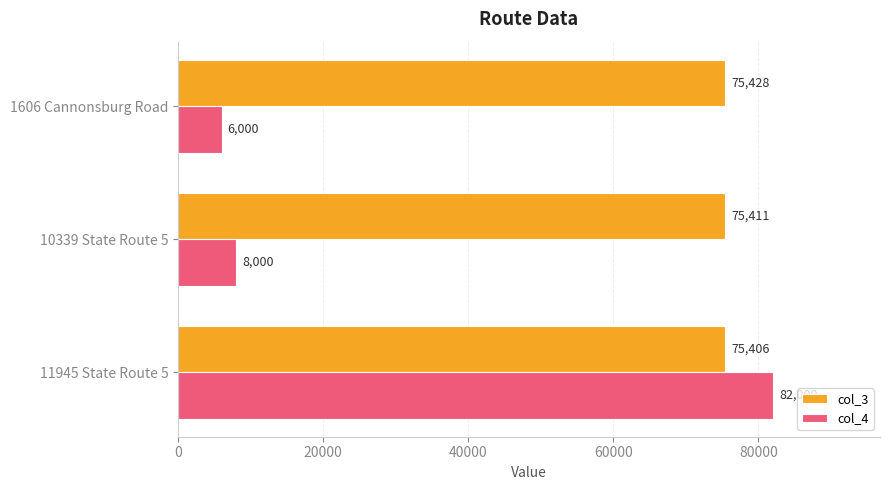

What is the lowest value of the col_3 series?

75406